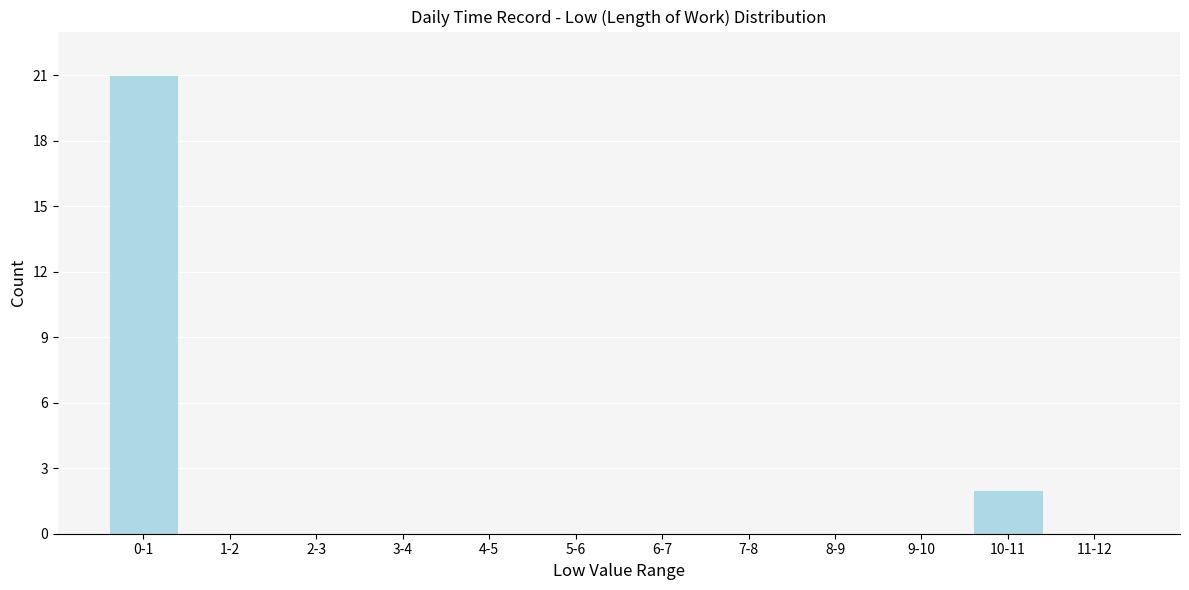

Reading right to left, extract all data points from this chart.

11-12=0	10-11=2	9-10=0	8-9=0	7-8=0	6-7=0	5-6=0	4-5=0	3-4=0	2-3=0	1-2=0	0-1=21